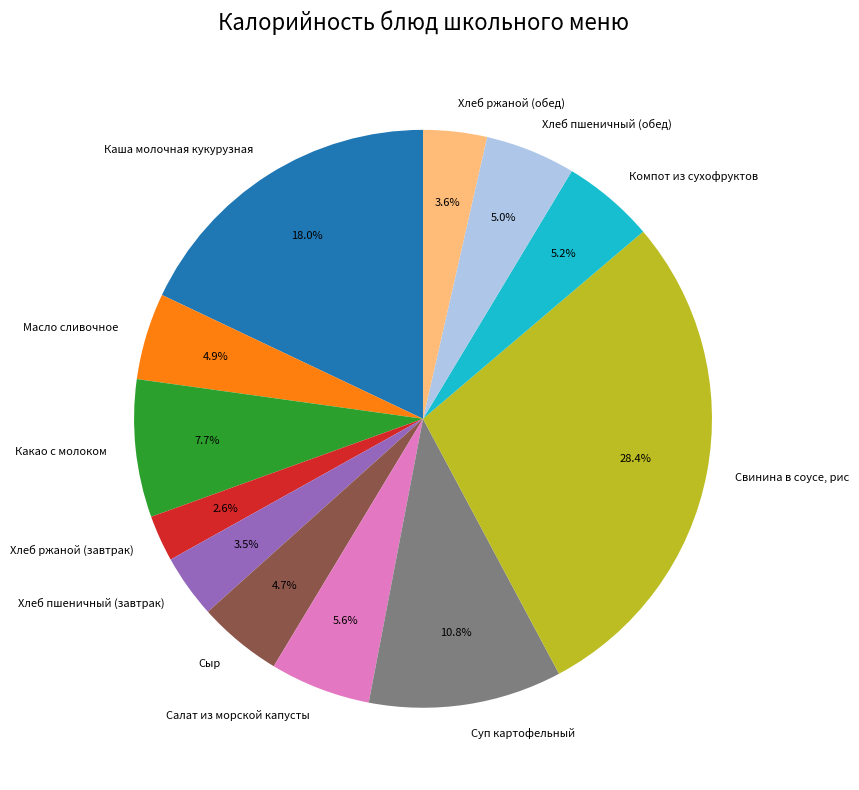

Which category has the biggest portion of the pie?

Свинина в соусе, рис